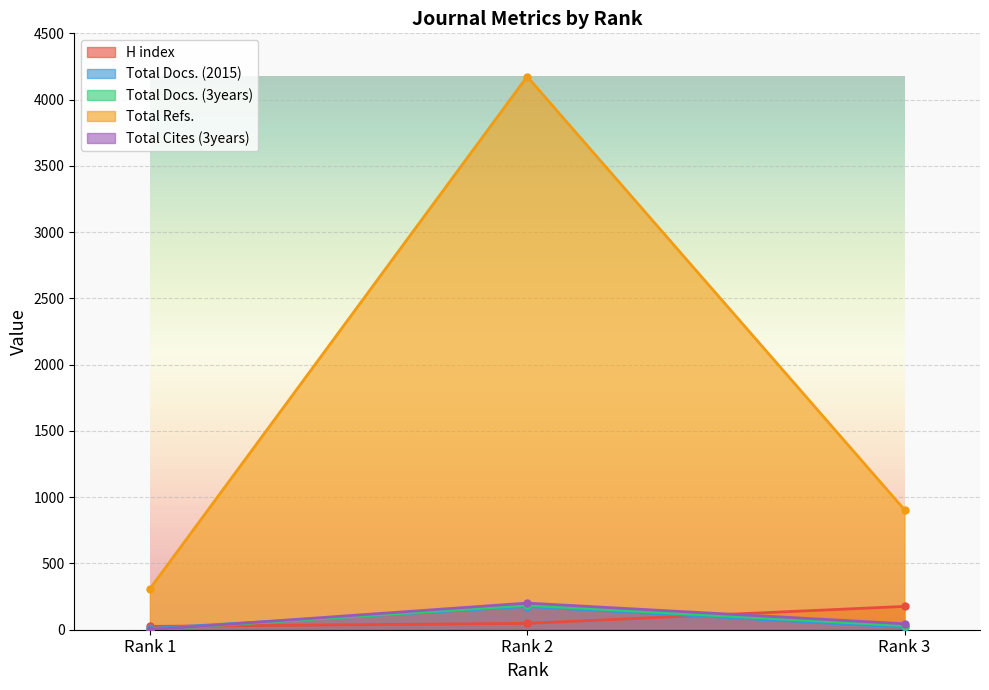

What is the difference between the highest and lowest values at Rank 2?

4126